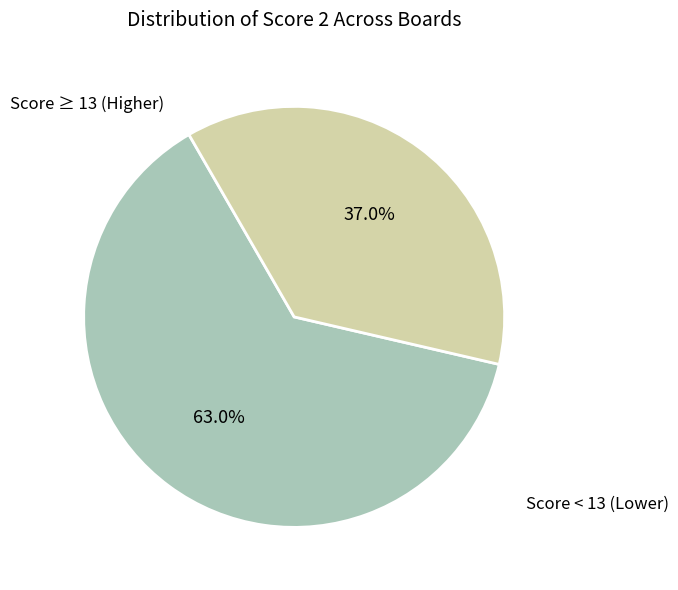

Does any single category account for the majority?

Yes